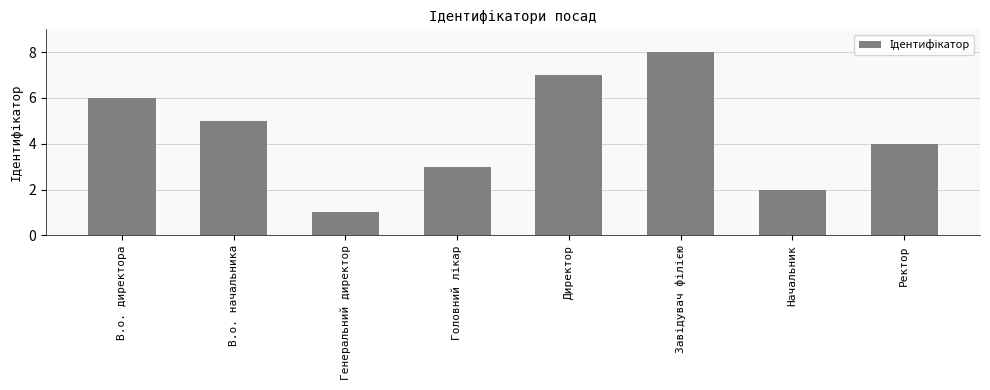

How many categories are shown in the chart?

8